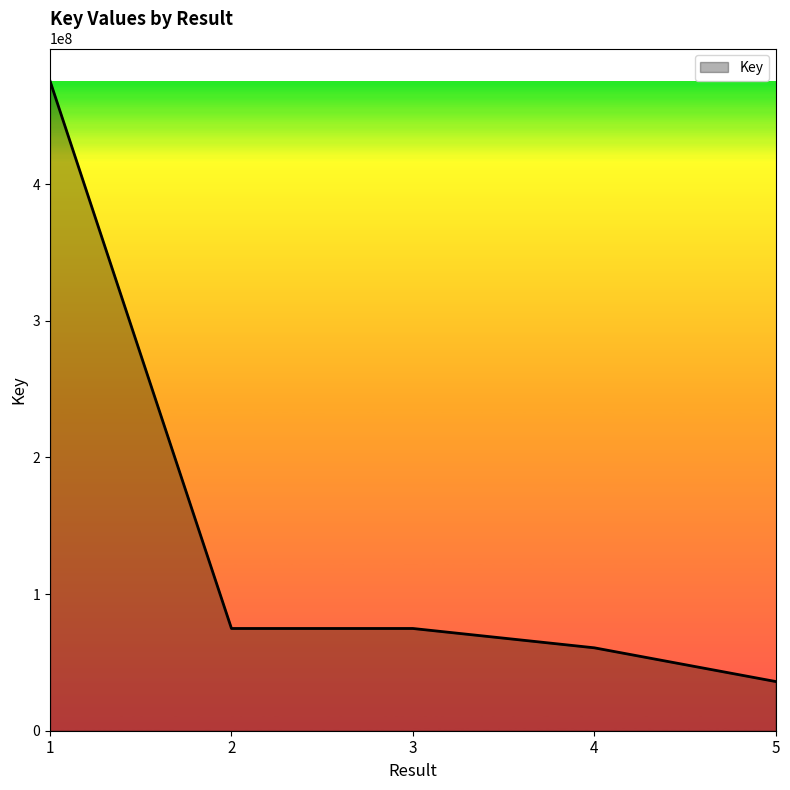

Between 1 and 4, which is larger?

1